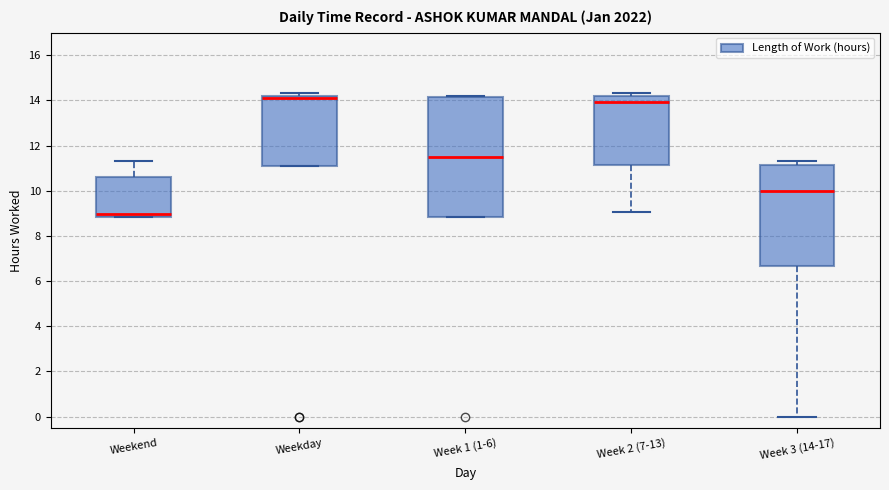

Where does the upper whisker of the box for Weekend end on the y-axis? The values are not printed on the chart, so give them approximately, as read against the axis.

11.4